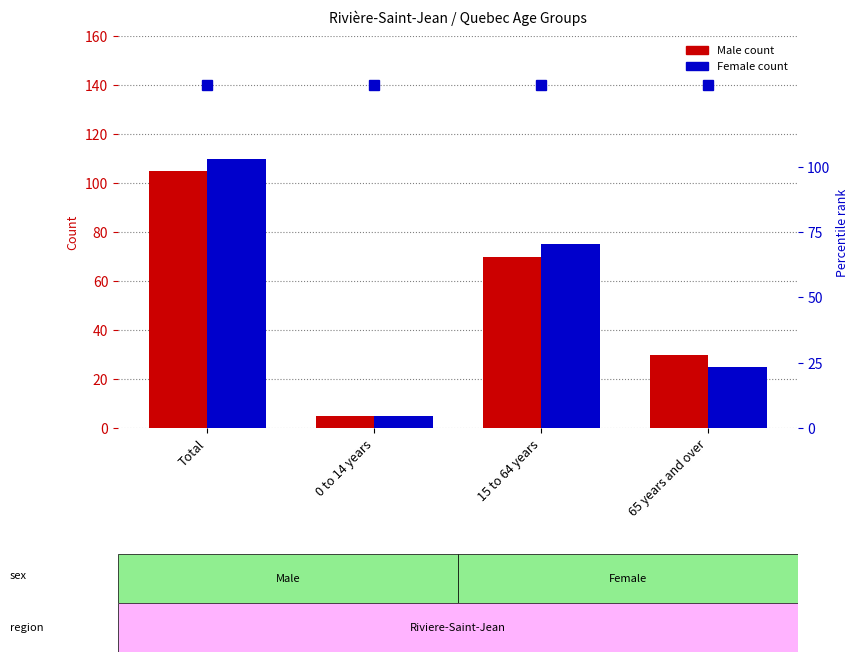

What is the maximum value shown in the chart?

110